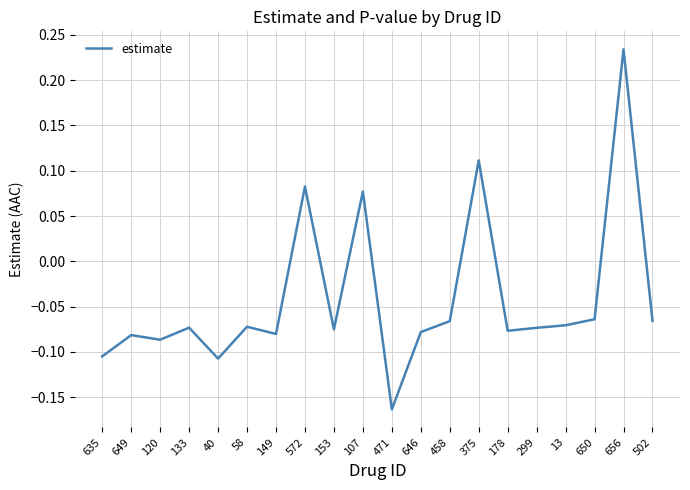

The chart shows a value of -0.3 at 471. True or false?

False